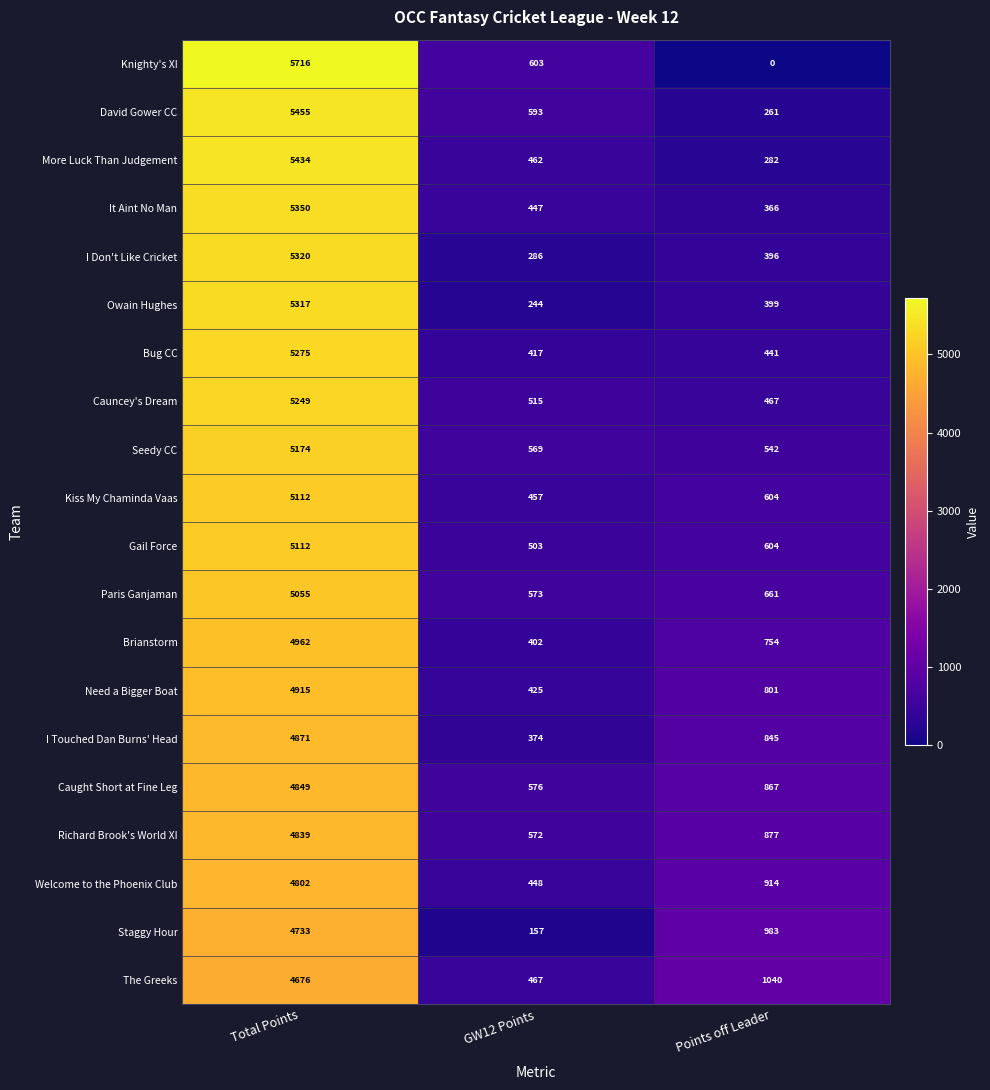

How many data points in More Luck Than Judgement are less than 462?

1